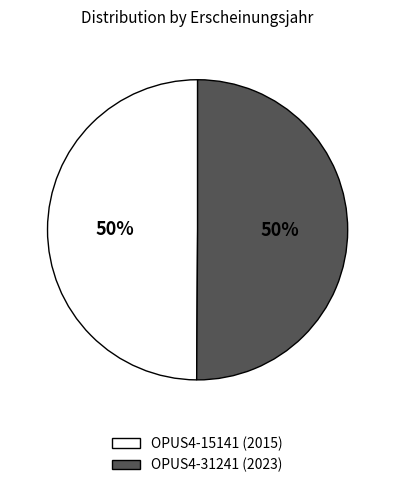

True or false: OPUS4-31241 (2023) accounts for 50% of the total.

True